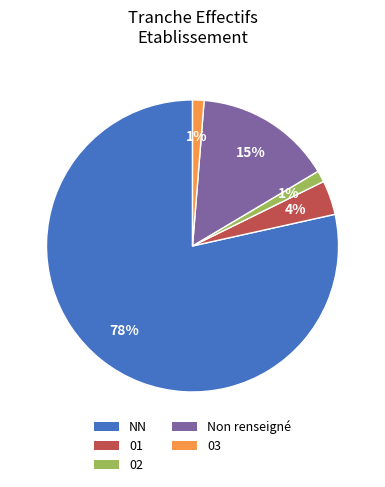

Which category has the biggest portion of the pie?

NN